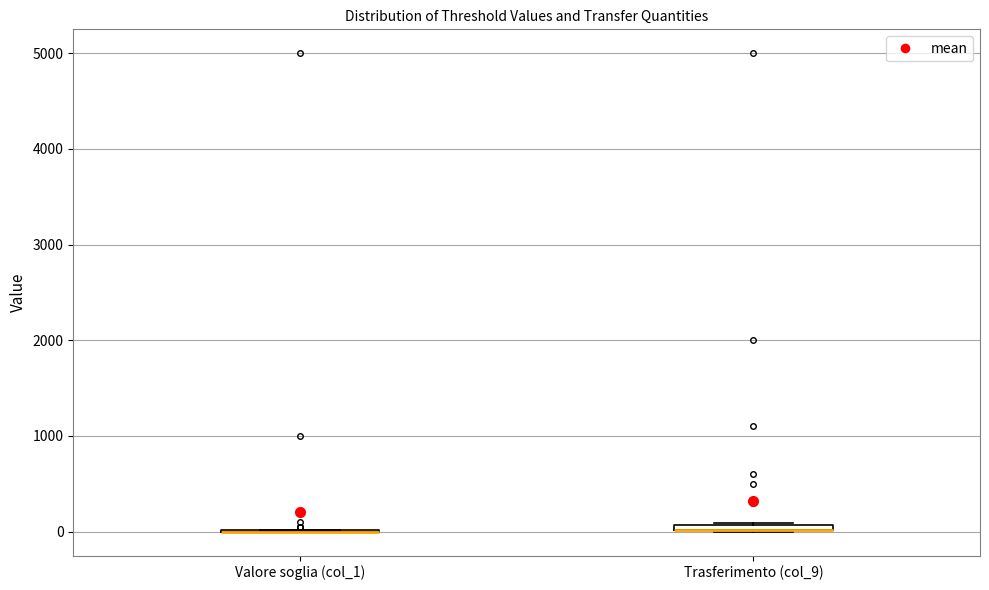

Where is the upper edge of the box for Trasferimento (col_9) on the y-axis? The values are not printed on the chart, so give them approximately, as read against the axis.

100